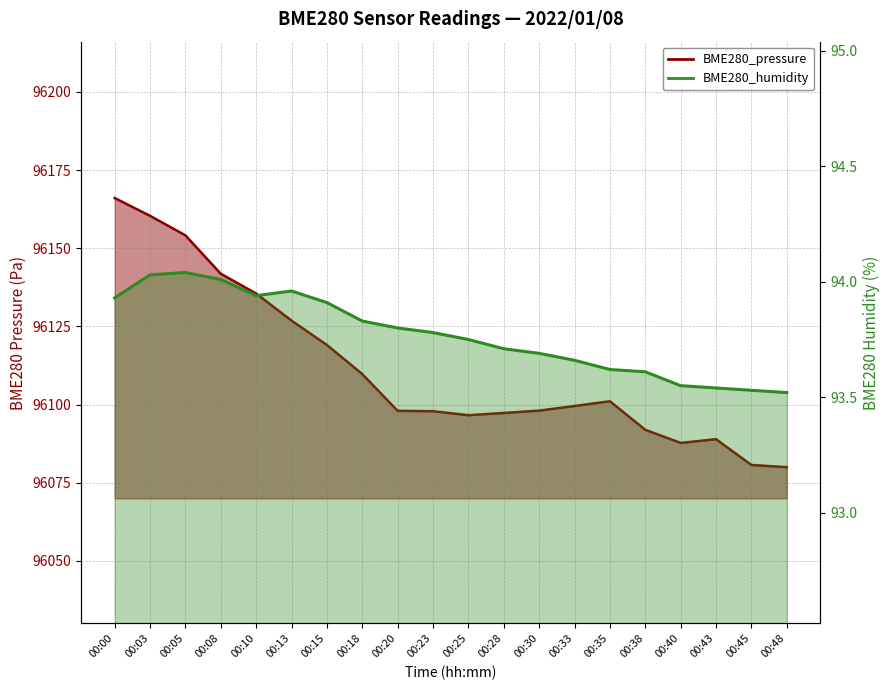

Reading left to right, list all the values displayed in this chart.

BME280_pressure: 00:00=96166.1	00:03=96160.4	00:05=96154.1	00:08=96141.8	00:10=96135.5	00:13=96126.9	00:15=96119.1	00:18=96109.7	00:20=96098.0	00:23=96097.9	00:25=96096.6	00:28=96097.3	00:30=96098.1	00:33=96099.5	00:35=96101.1	00:38=96091.9	00:40=96087.7	00:43=96088.9	00:45=96080.7	00:48=96080.0
BME280_humidity: 00:00=93.9	00:03=94.0	00:05=94.0	00:08=94.0	00:10=93.9	00:13=94.0	00:15=93.9	00:18=93.8	00:20=93.8	00:23=93.8	00:25=93.8	00:28=93.7	00:30=93.7	00:33=93.7	00:35=93.6	00:38=93.6	00:40=93.5	00:43=93.5	00:45=93.5	00:48=93.5